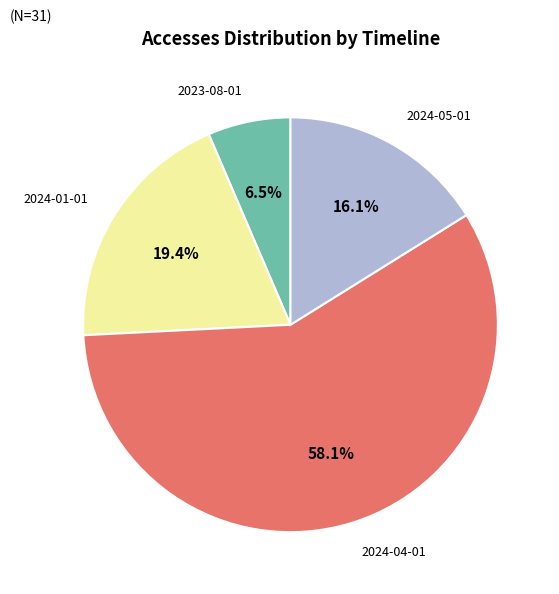

To the nearest percent, what is the difference between the largest and smallest slice percentages?

52%